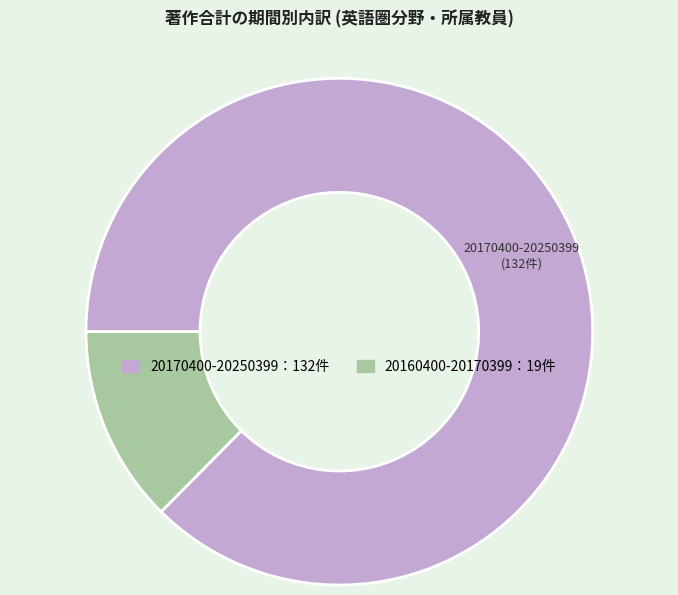

Is there any slice that represents more than half of the pie?

Yes